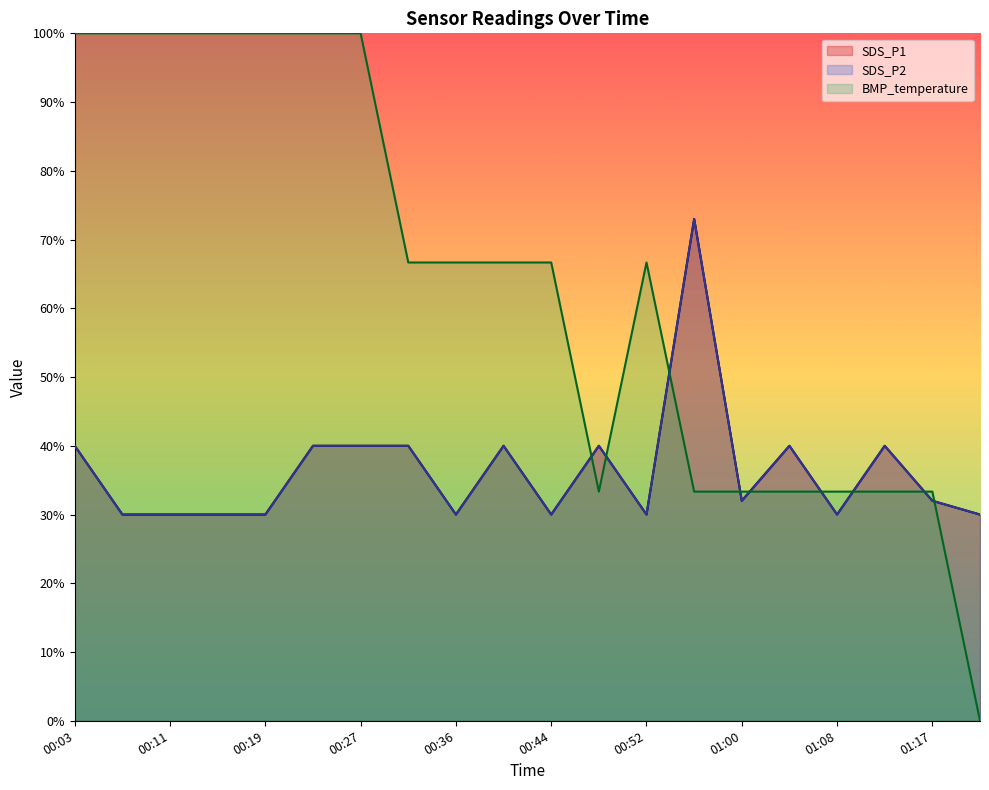

What is the difference between the SDS_P2 values at 00:48 and 01:08?

10.0